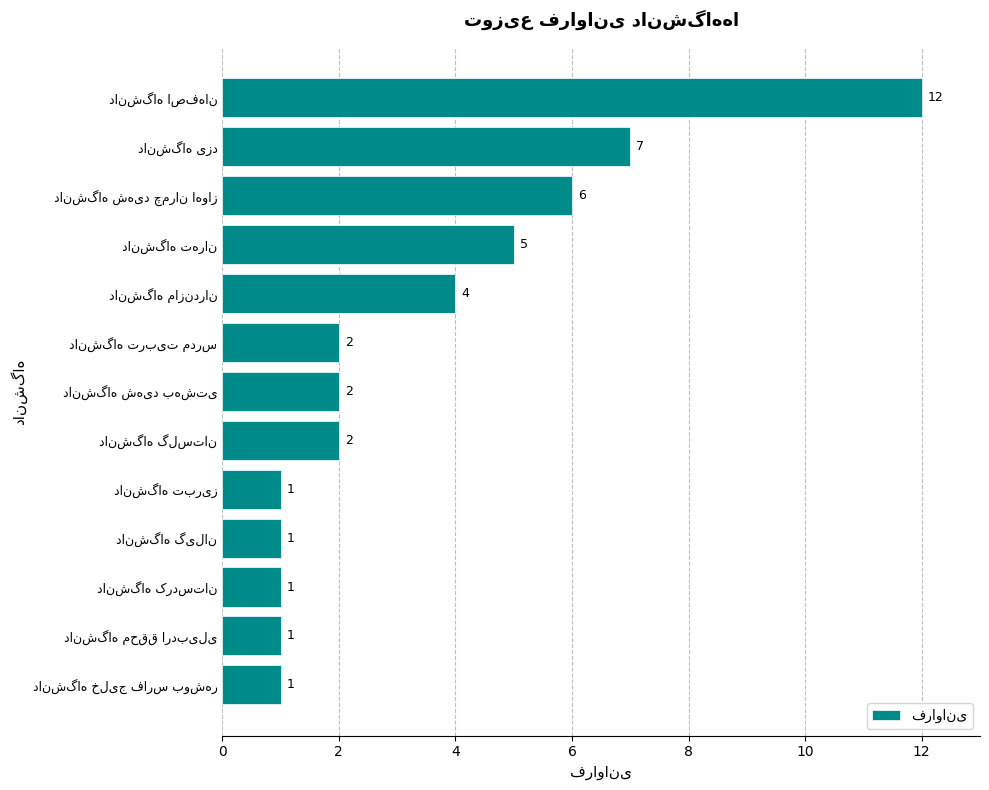

What is the sum of all values?

45